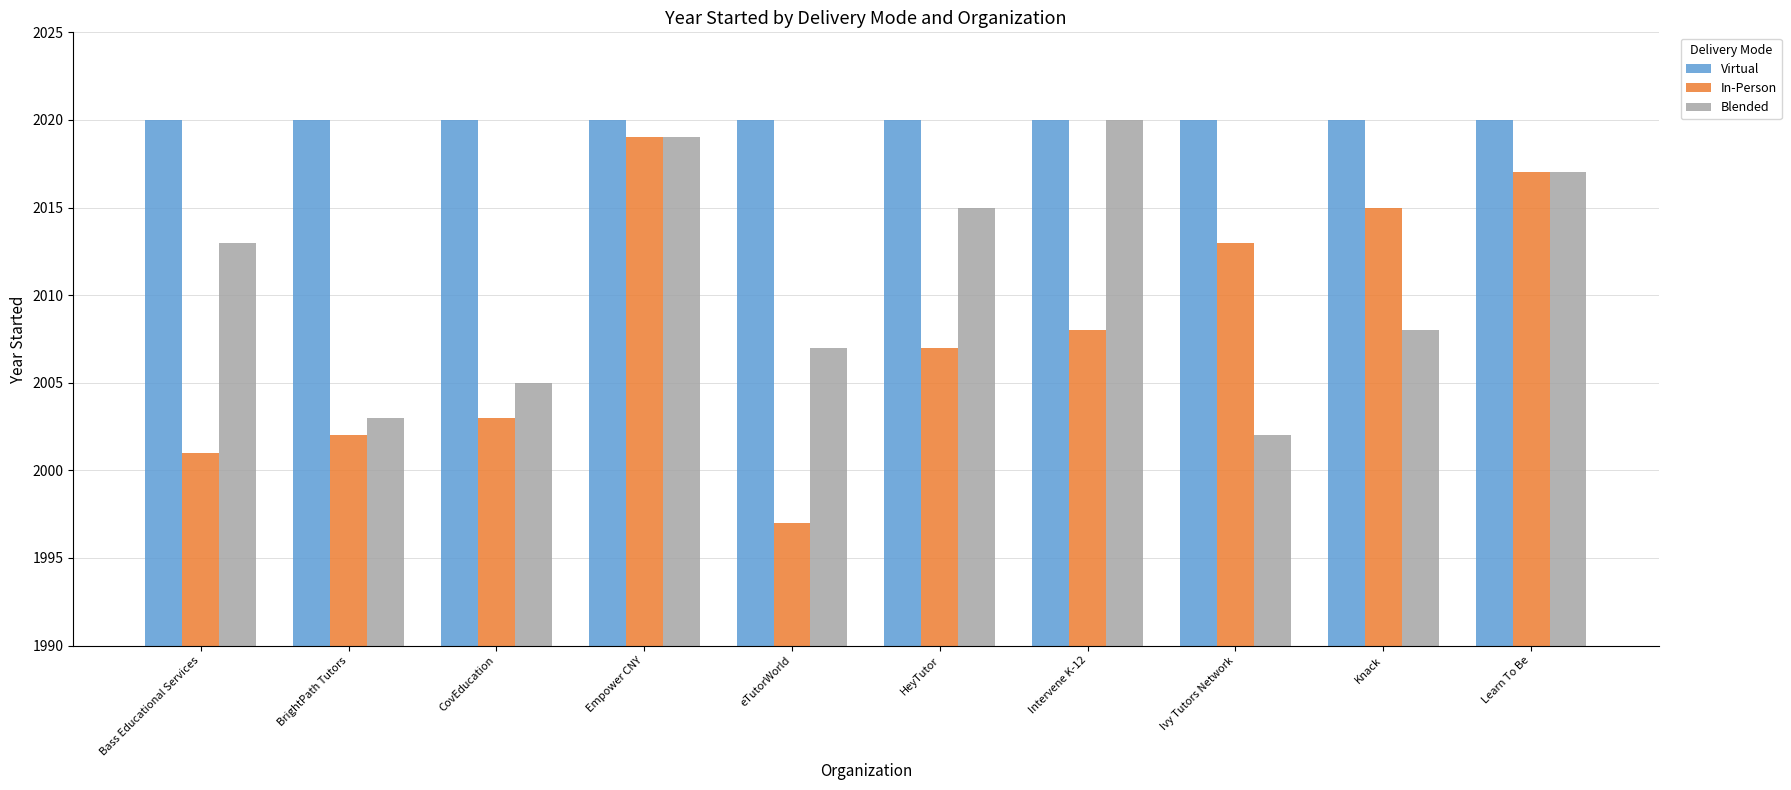

What is the label of the 1st bar from the right?

Learn To Be